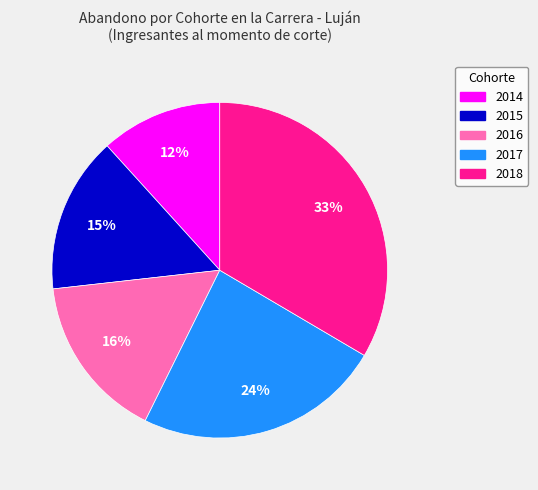

Between 2017 and 2018, which is larger?

2018